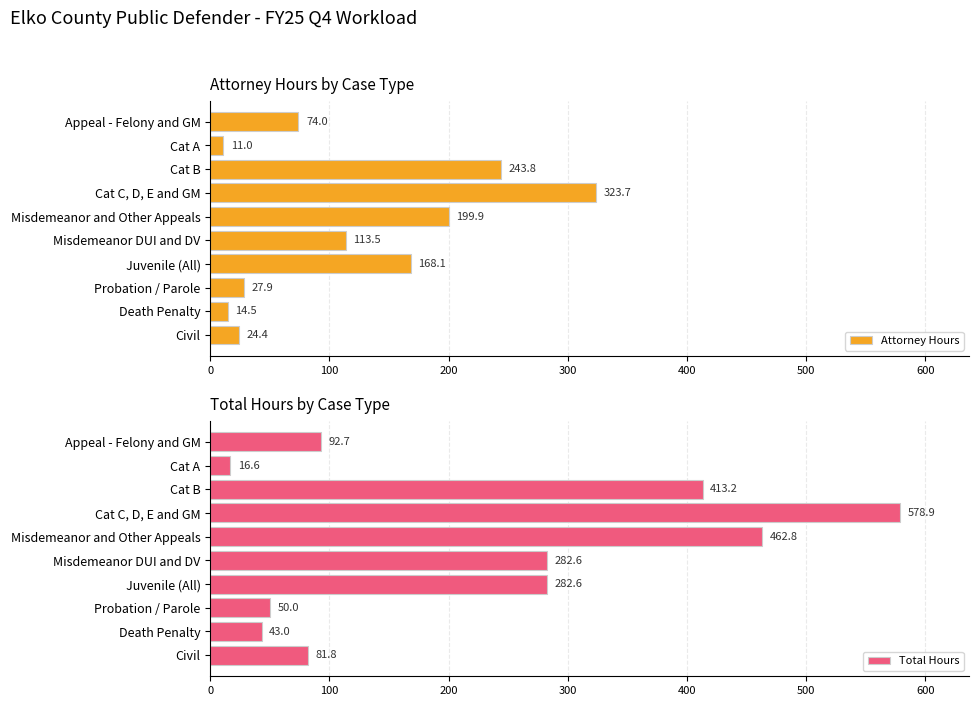

What is the value of the Total Hours bar at the 5th from the left?

462.8